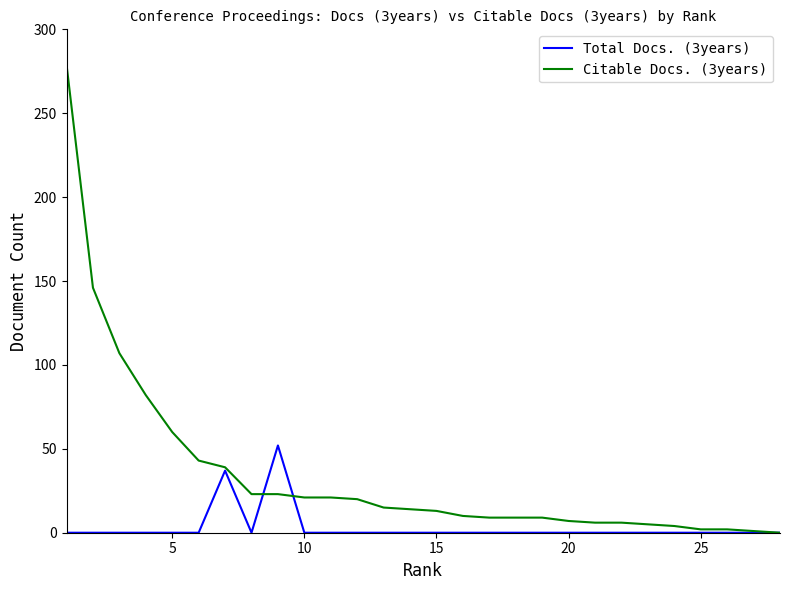

Which series has the largest total across all categories?

Citable Docs. (3years)